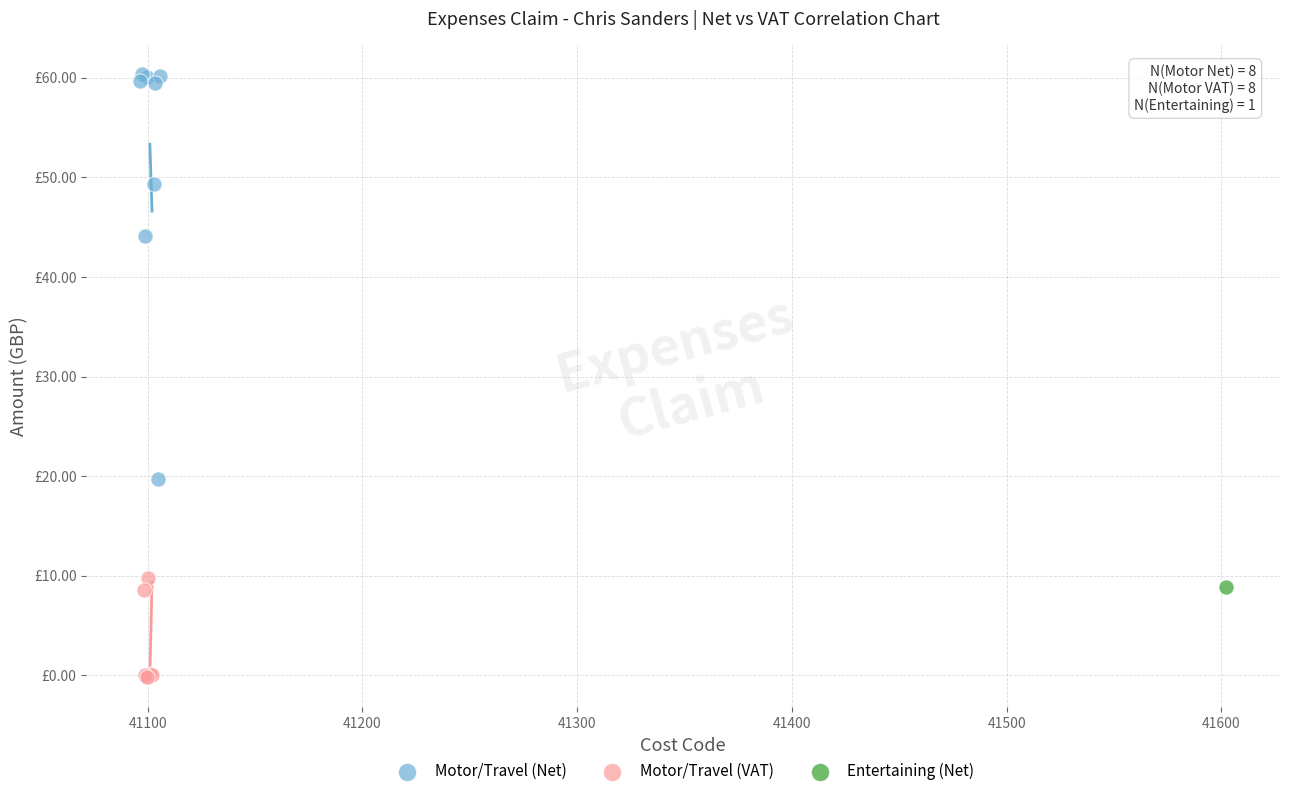

What are all the series names shown in the legend?

Motor/Travel (Net), Motor/Travel (VAT), Entertaining (Net)